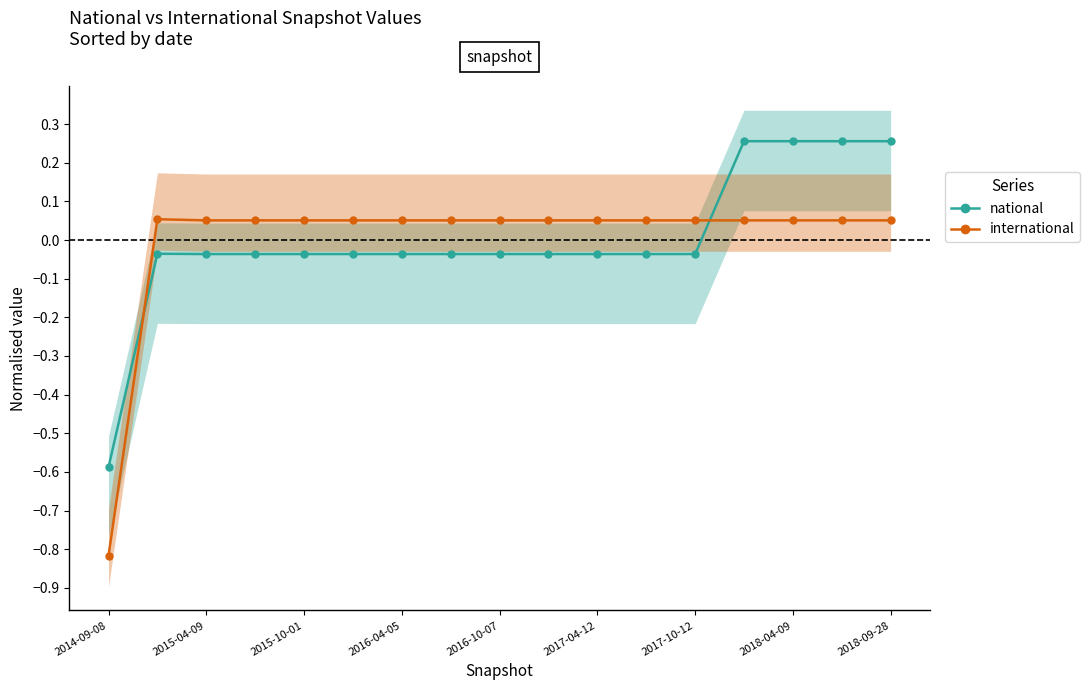

True or false: international has a value of 0.0 at 2018-04-09.

False